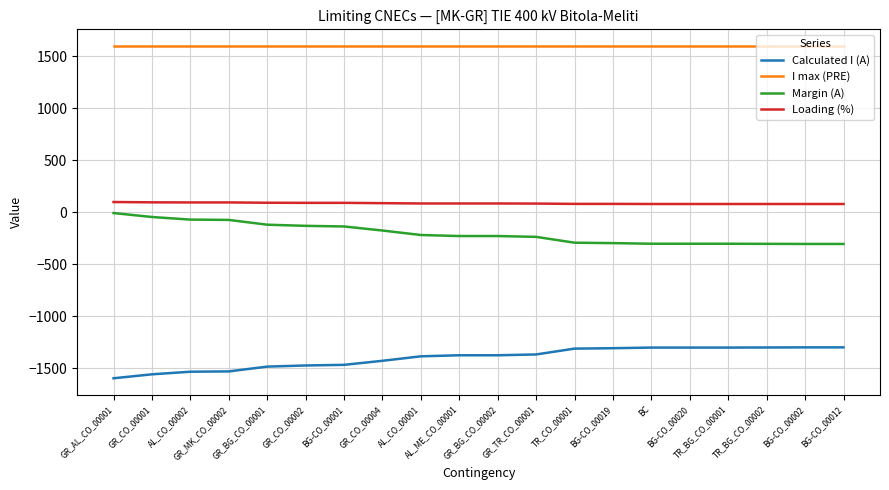

The value of Margin (A) at TR_CO_00001 is -291. True or false?

True